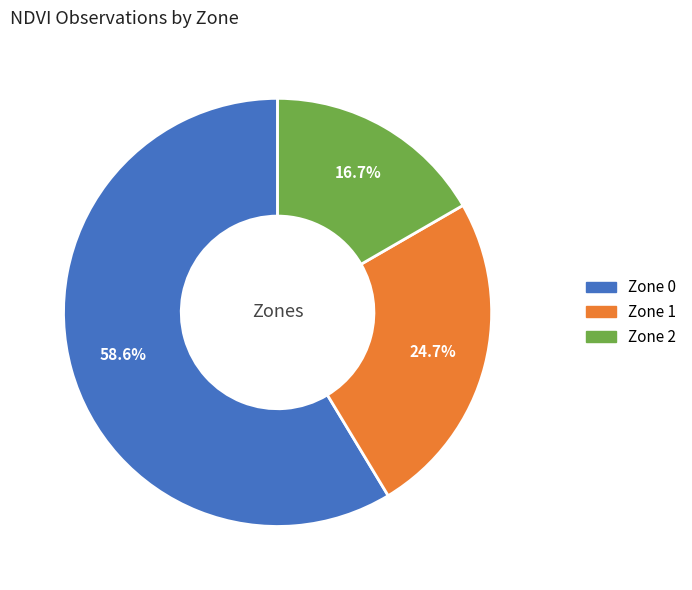

What is the largest slice in the pie chart?

Zone 0